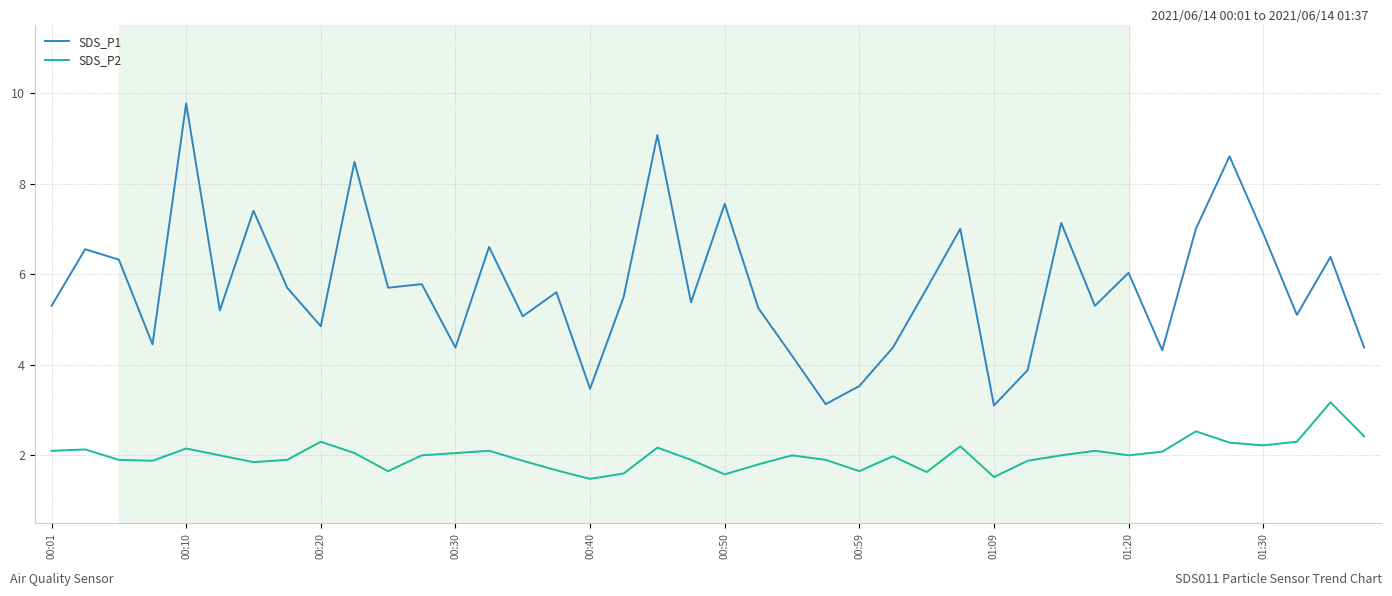

True or false: SDS_P2 and SDS_P1 intersect in this chart.

False